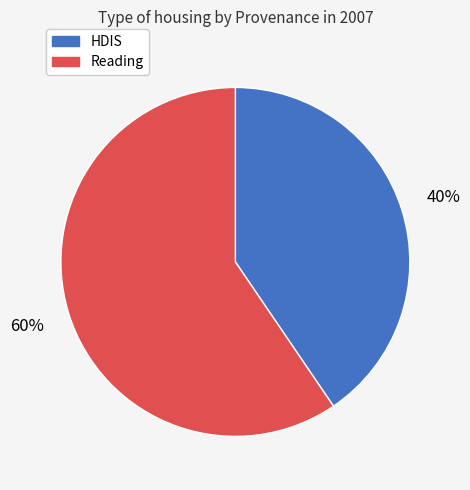

Is it true that HDIS is 35% of the pie?

False